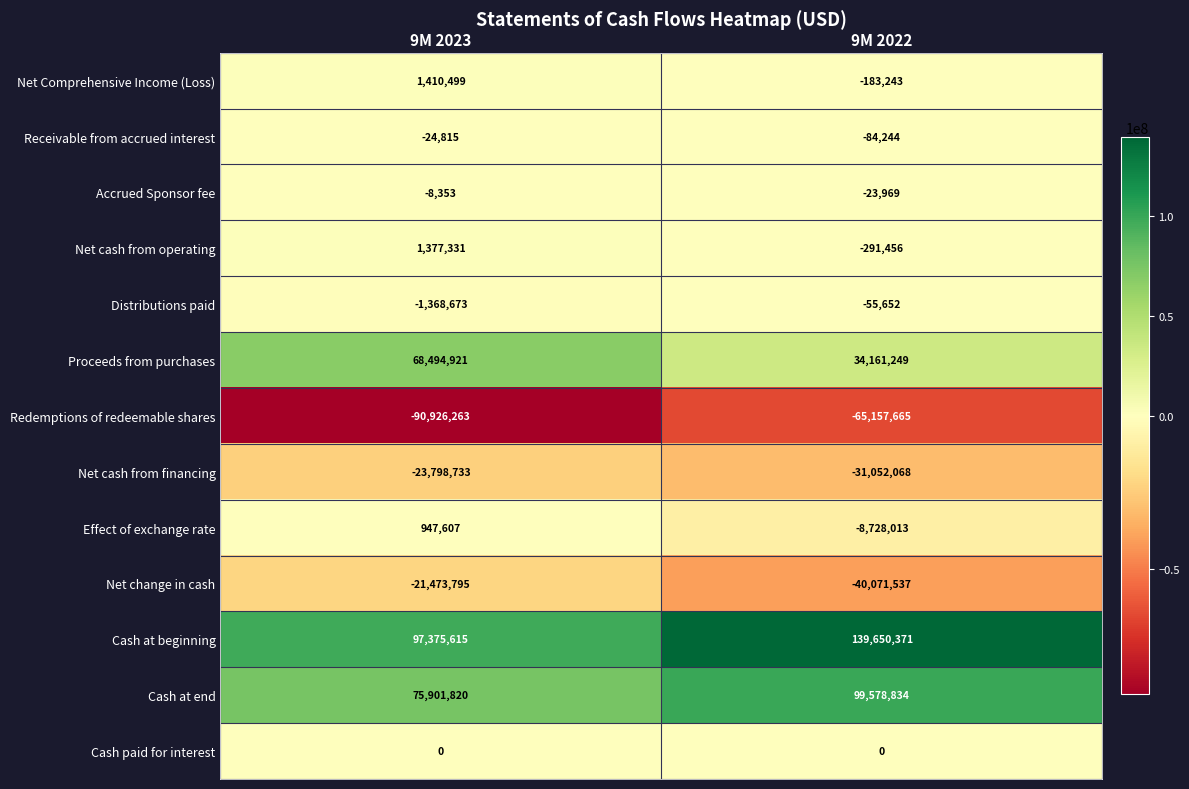

Which series has the widest spread of values?

Cash at beginning